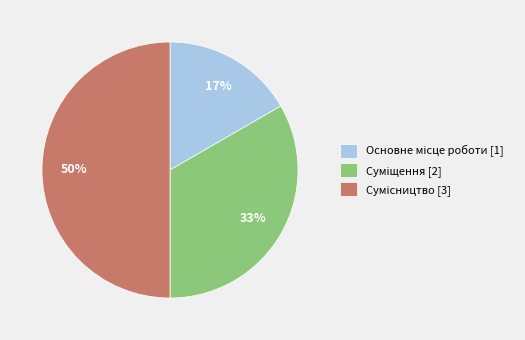

To the nearest percent, what is the difference between the largest and smallest slice percentages?

33%